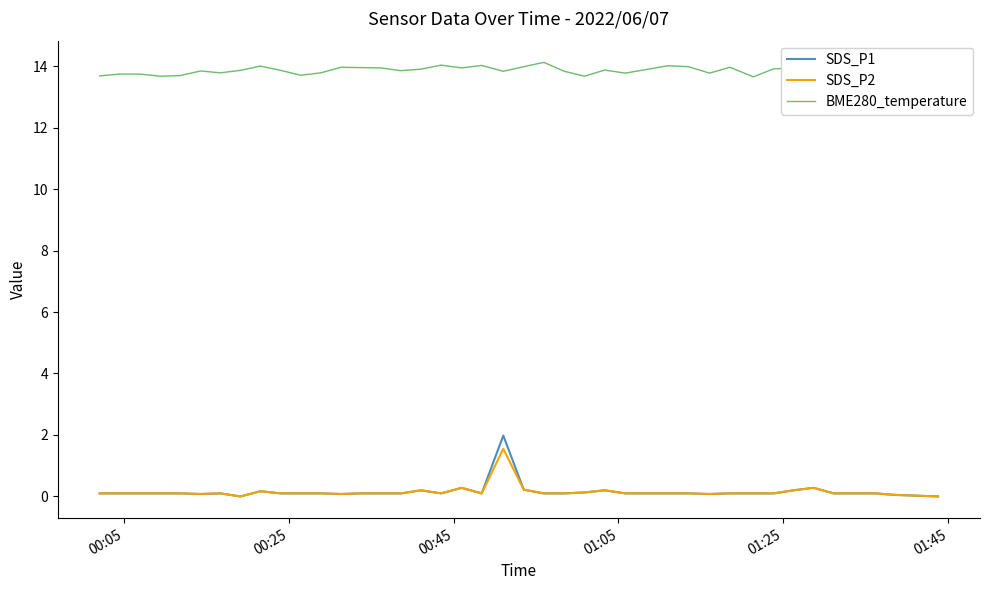

At how many categories does at least one series exceed 13?

40